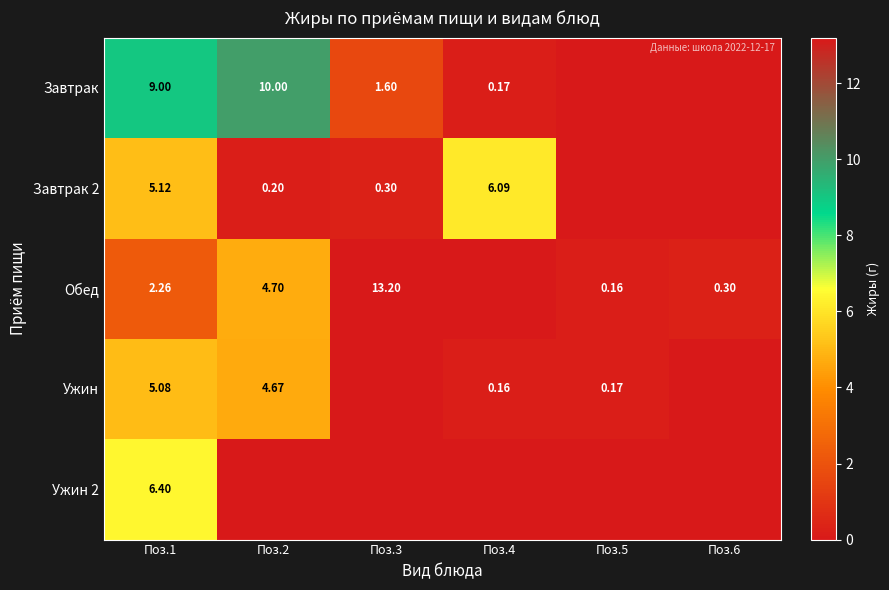

Is the value of Завтрак 2 at Поз.2 greater than the value of Ужин at Поз.5?

Yes